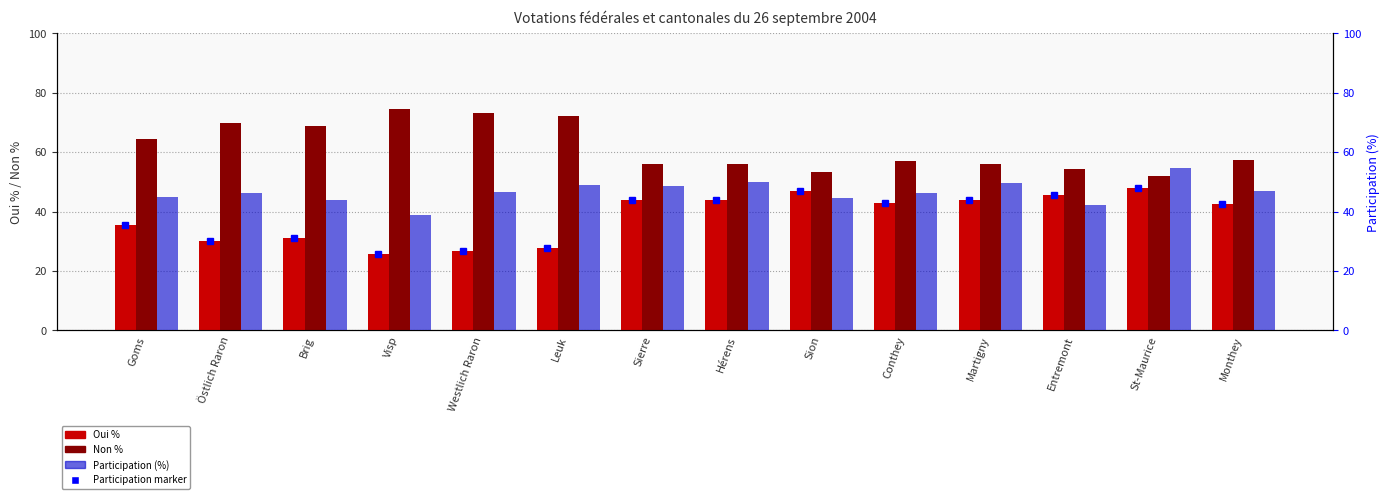

Where is Non % nearest to the value 63?

Goms